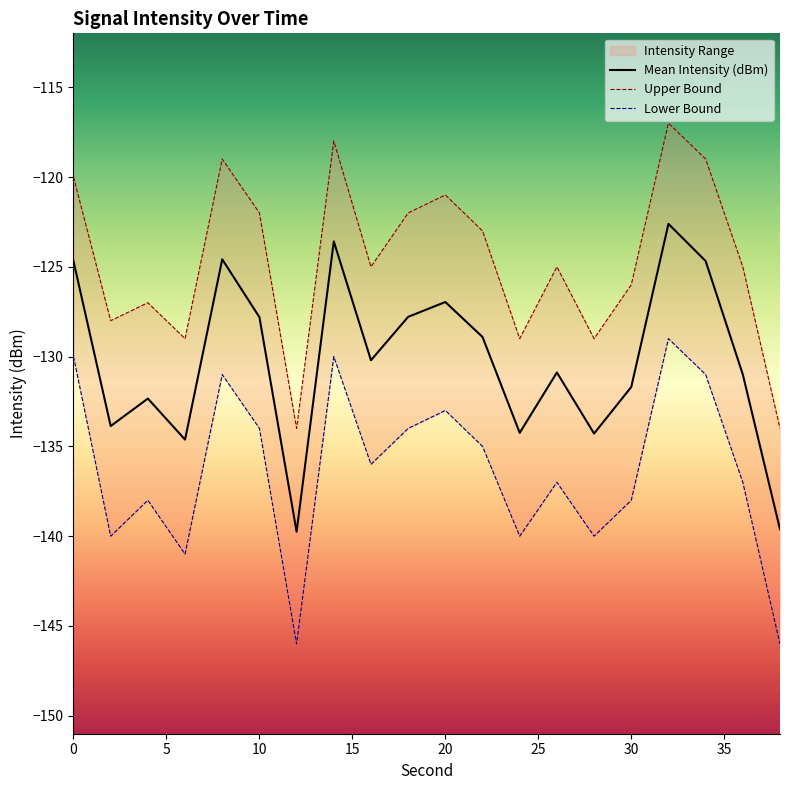

Does the chart display data point markers on the line(s)?

No